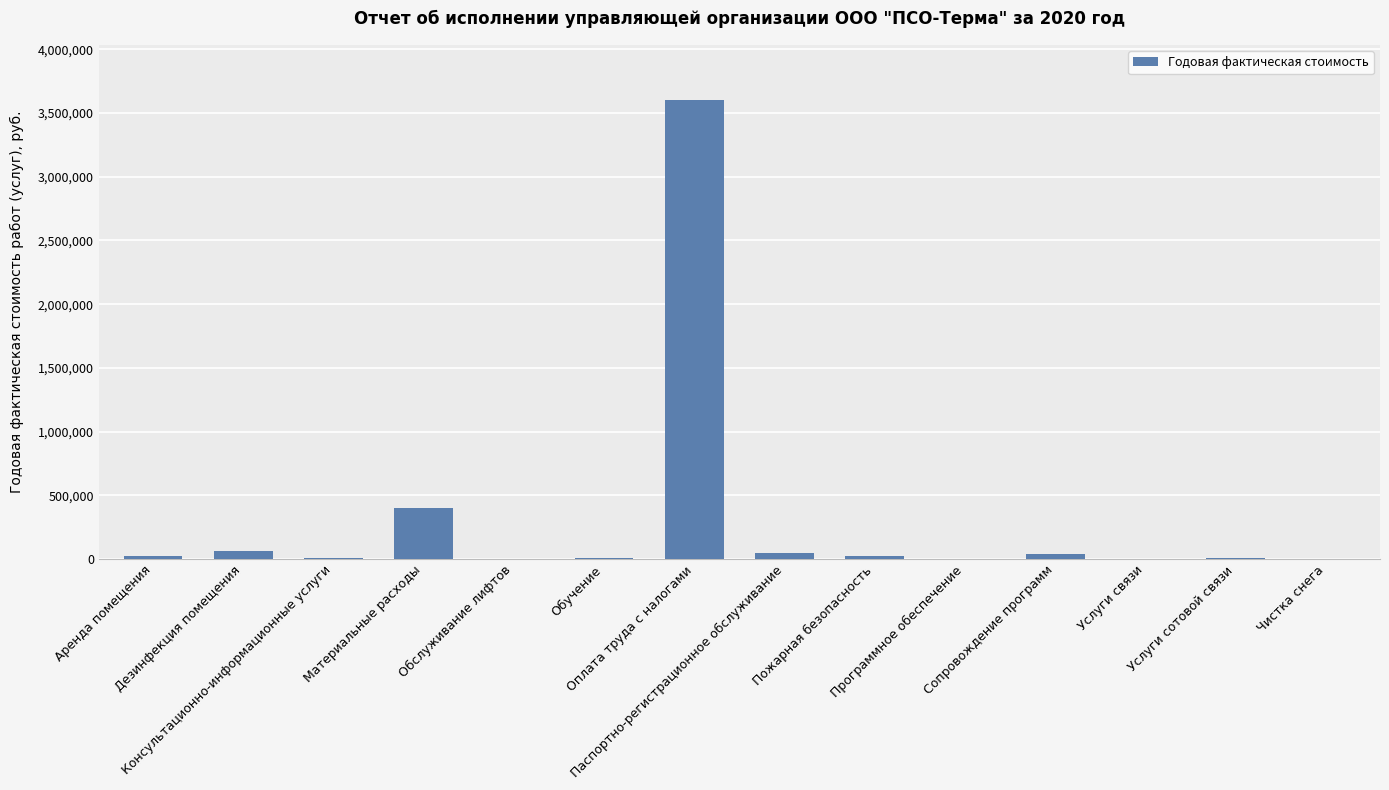

Which label corresponds to the largest value in the chart?

Оплата труда с налогами